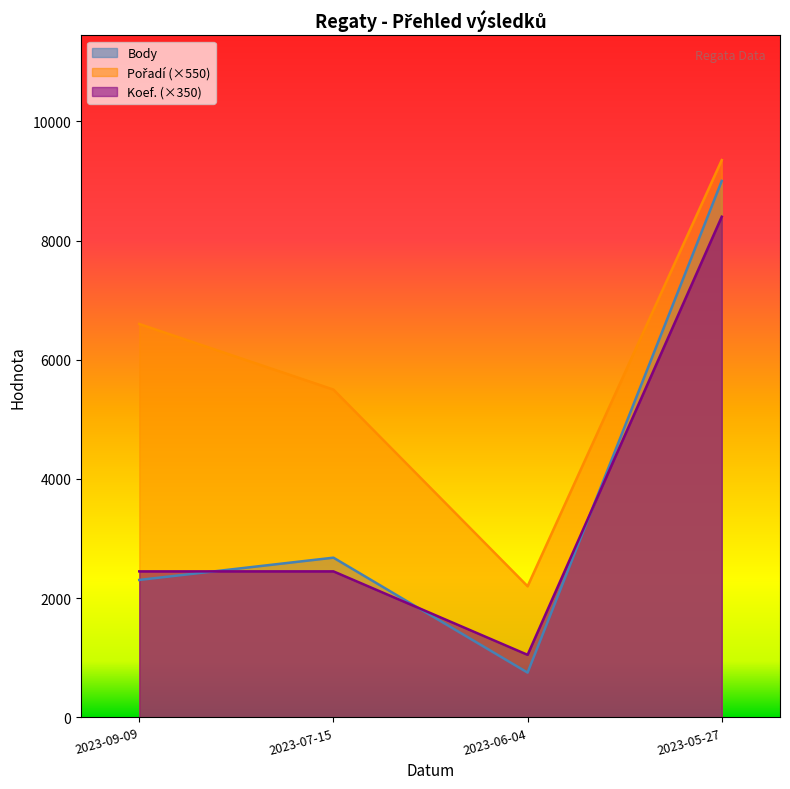

What are all the series names shown in the legend?

Body, Pořadí, Koef.